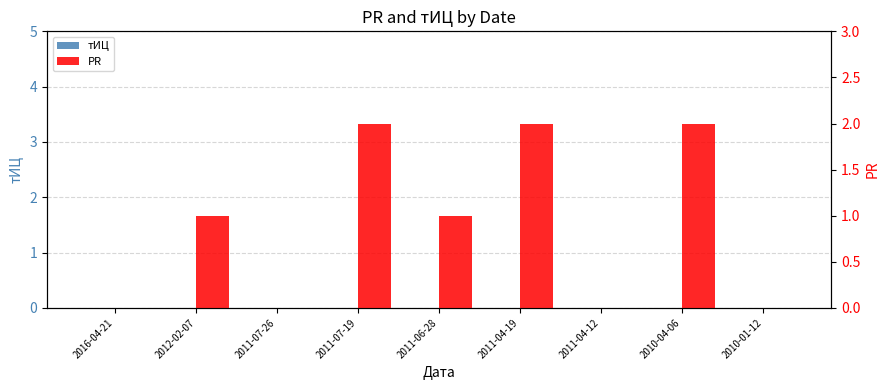

Does the chart contain stacked bars?

No